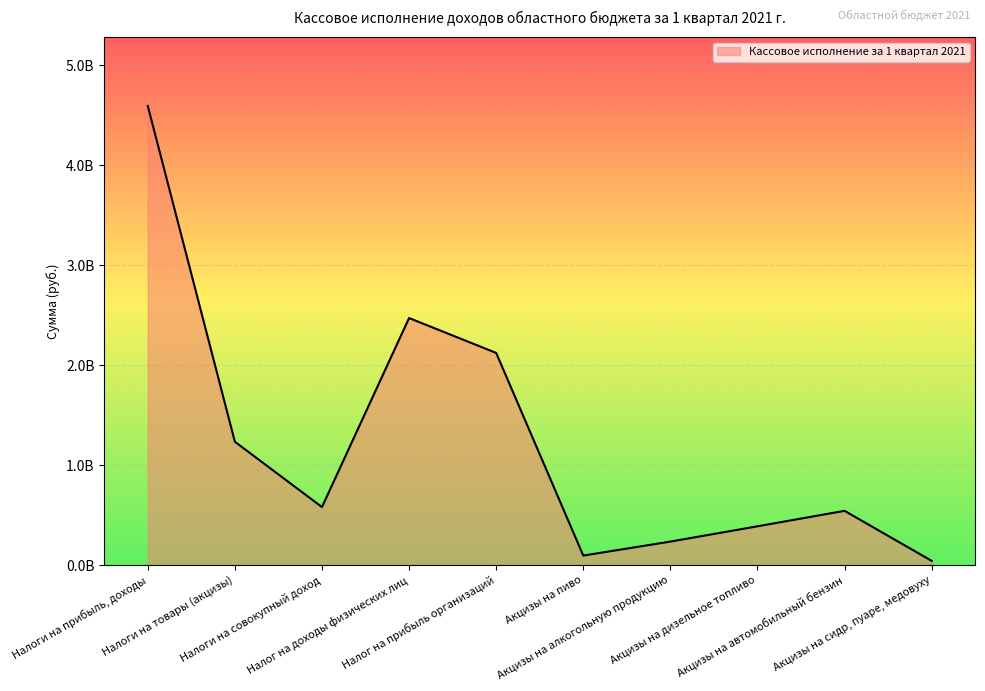

List the labels in order of value, smallest first.

Акцизы на сидр, пуаре, медовуху, Акцизы на пиво, Акцизы на алкогольную продукцию, Акцизы на дизельное топливо, Акцизы на автомобильный бензин, Налоги на совокупный доход, Налоги на товары (акцизы), Налог на прибыль организаций, Налог на доходы физических лиц, Налоги на прибыль, доходы